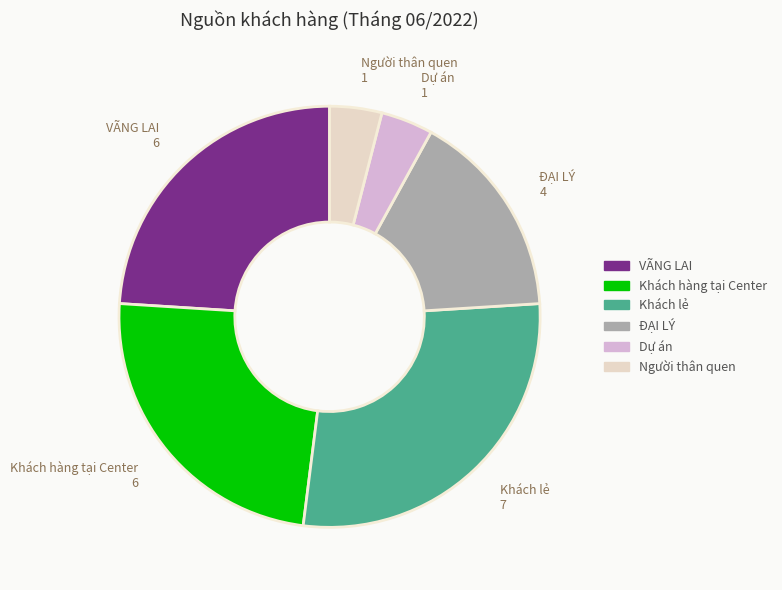

Is there a majority slice in this chart?

No